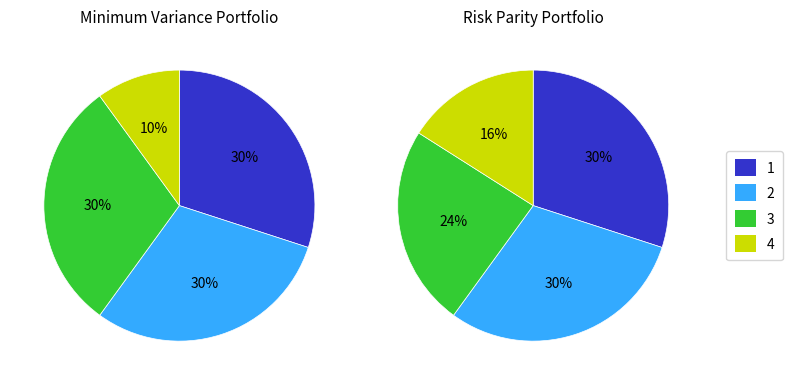

How many segments does this pie chart have?

4